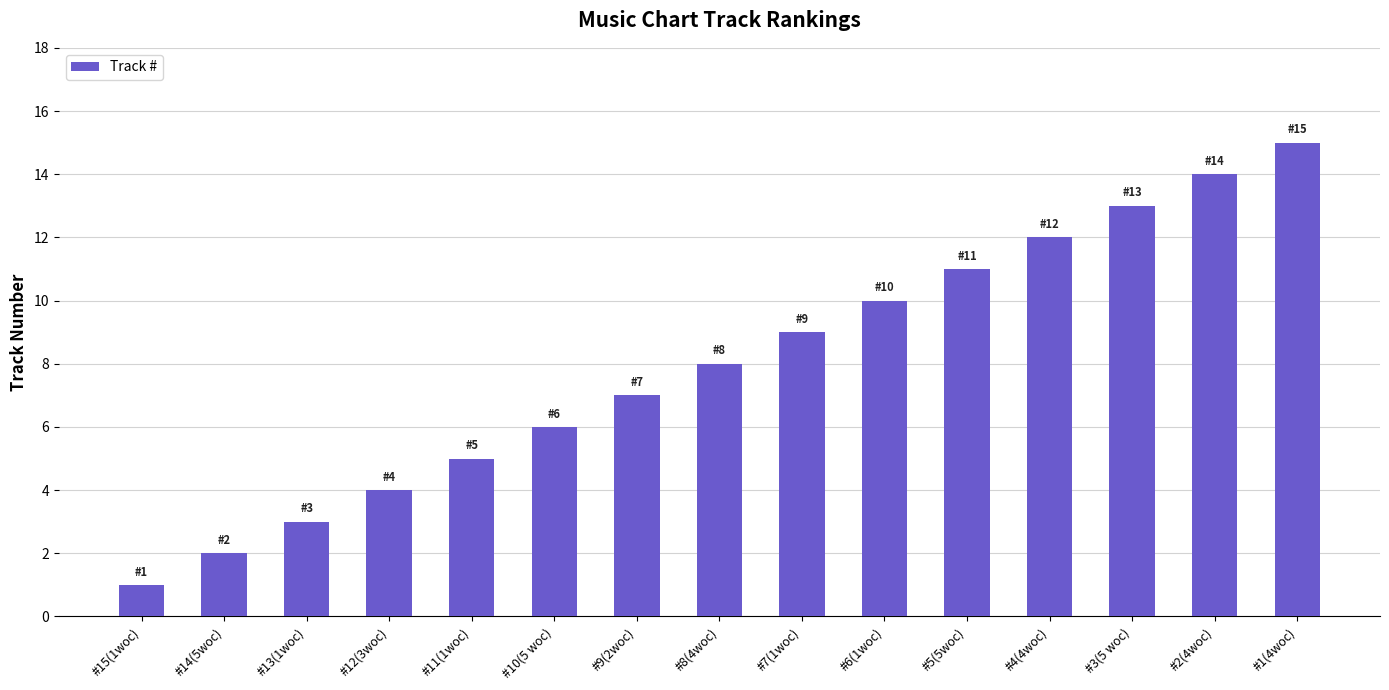

Is it true that the value at #8(4woc) is 8?

True